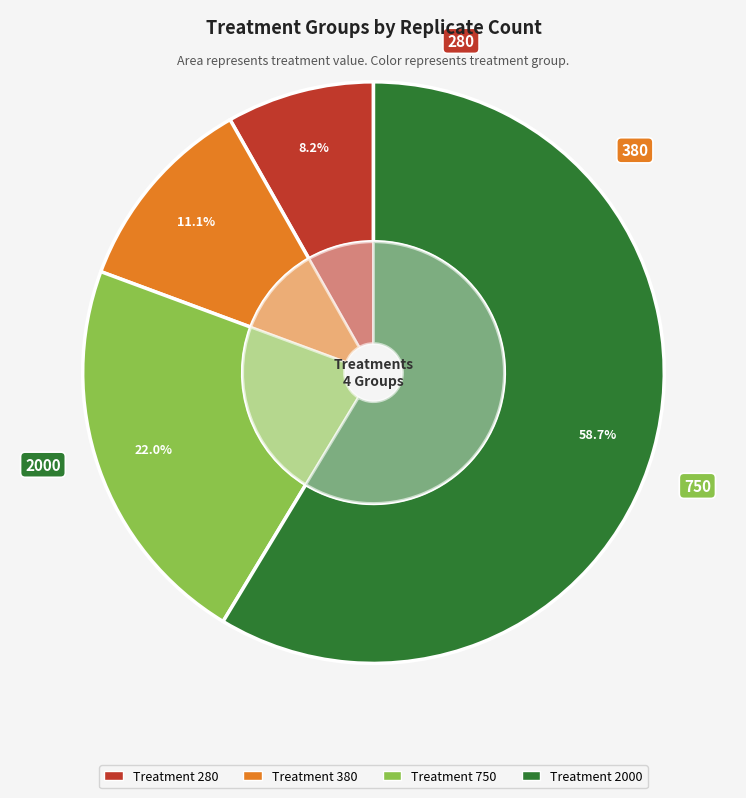

What is the change in value from 380 to 750?

+370